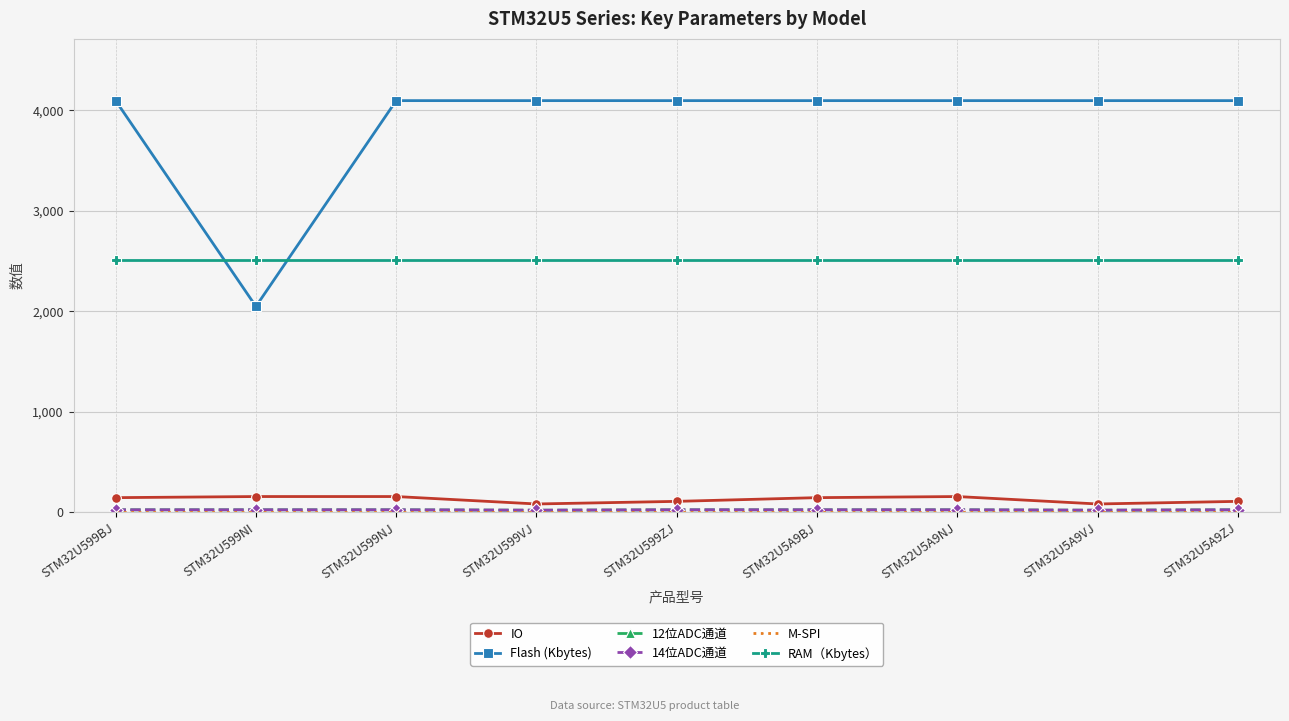

Is it true that RAM（Kbytes） equals 2514 at STM32U599NJ?

True